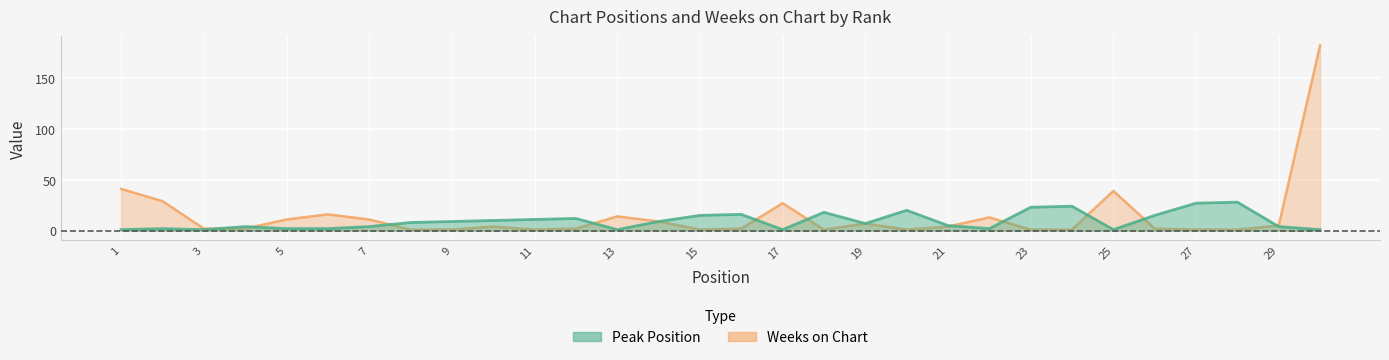

Reading right to left, what are all the values shown in this chart?

Peak Position: 30=1	29=4	28=28	27=27	26=15	25=1	24=24	23=23	22=2	21=5	20=20	19=7	18=18	17=1	16=16	15=15	14=9	13=1	12=12	11=11	10=10	9=9	8=8	7=4	6=2	5=2	4=4	3=1	2=2	1=1
Weeks on Chart: 30=182	29=5	28=1	27=1	26=2	25=39	24=1	23=1	22=13	21=4	20=1	19=7	18=1	17=27	16=2	15=1	14=9	13=14	12=2	11=1	10=4	9=1	8=1	7=11	6=16	5=11	4=2	3=2	2=29	1=41